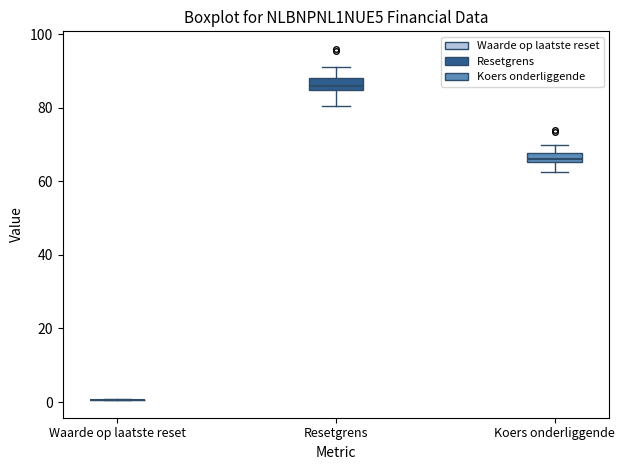

Where does the upper whisker of the box for Koers onderliggende end on the y-axis? The values are not printed on the chart, so give them approximately, as read against the axis.

70